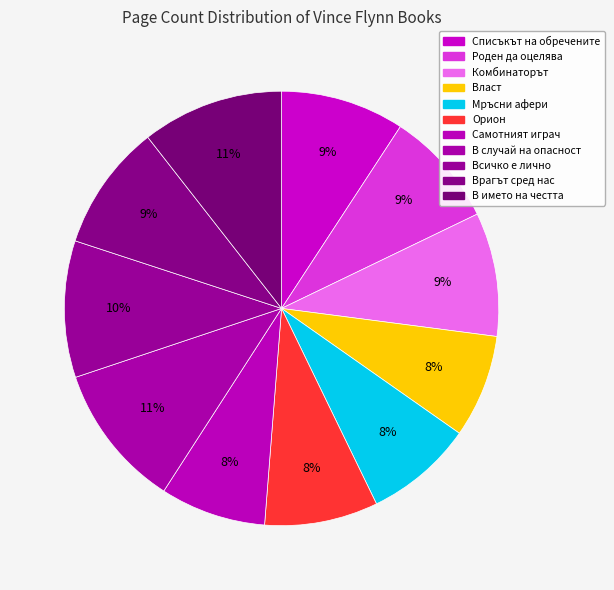

To the nearest percent, what percentage of the pie is Комбинаторът?

9%